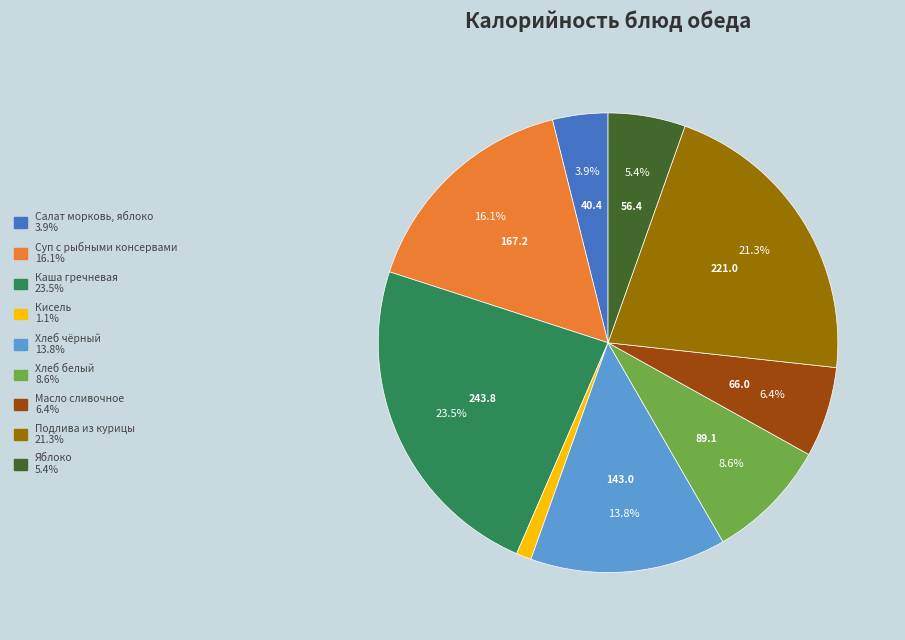

Which category has the smallest portion of the pie?

Кисель